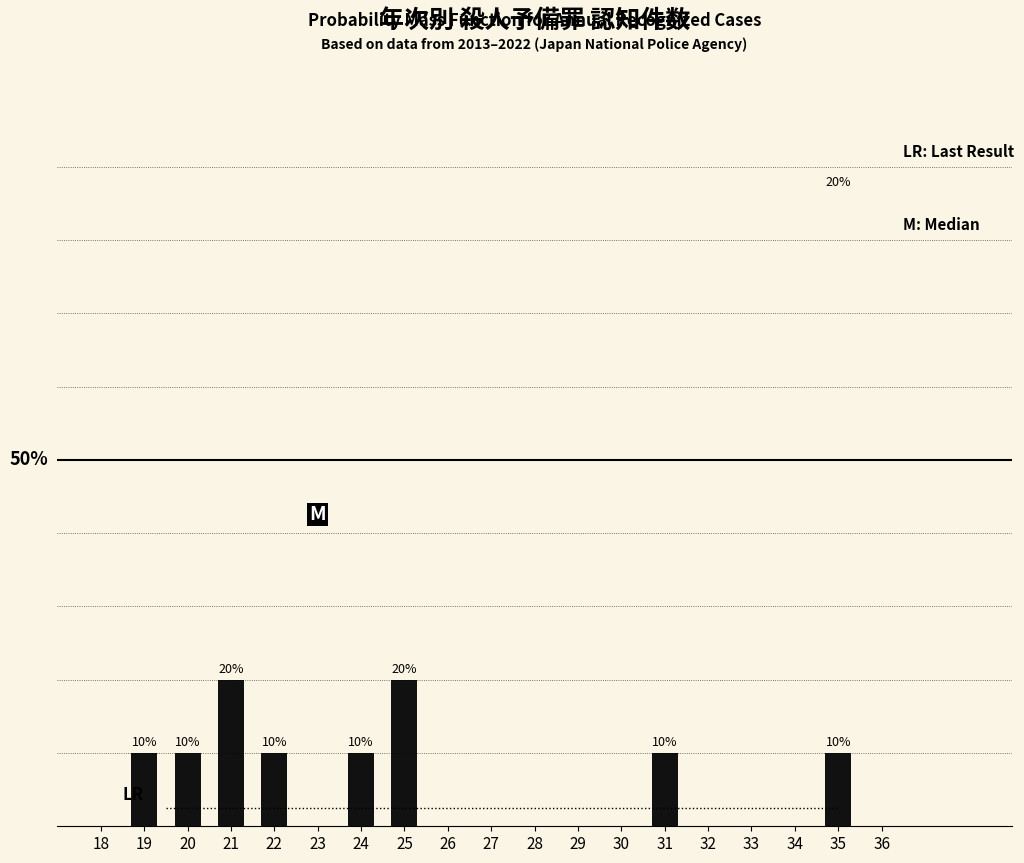

Does the chart contain any negative values?

No